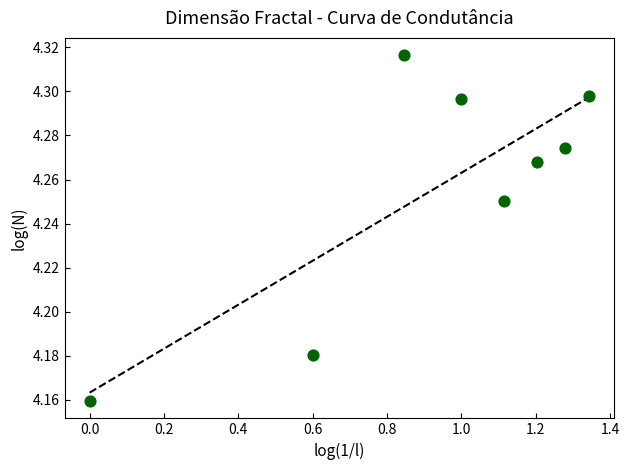

What is the average X value?

0.9